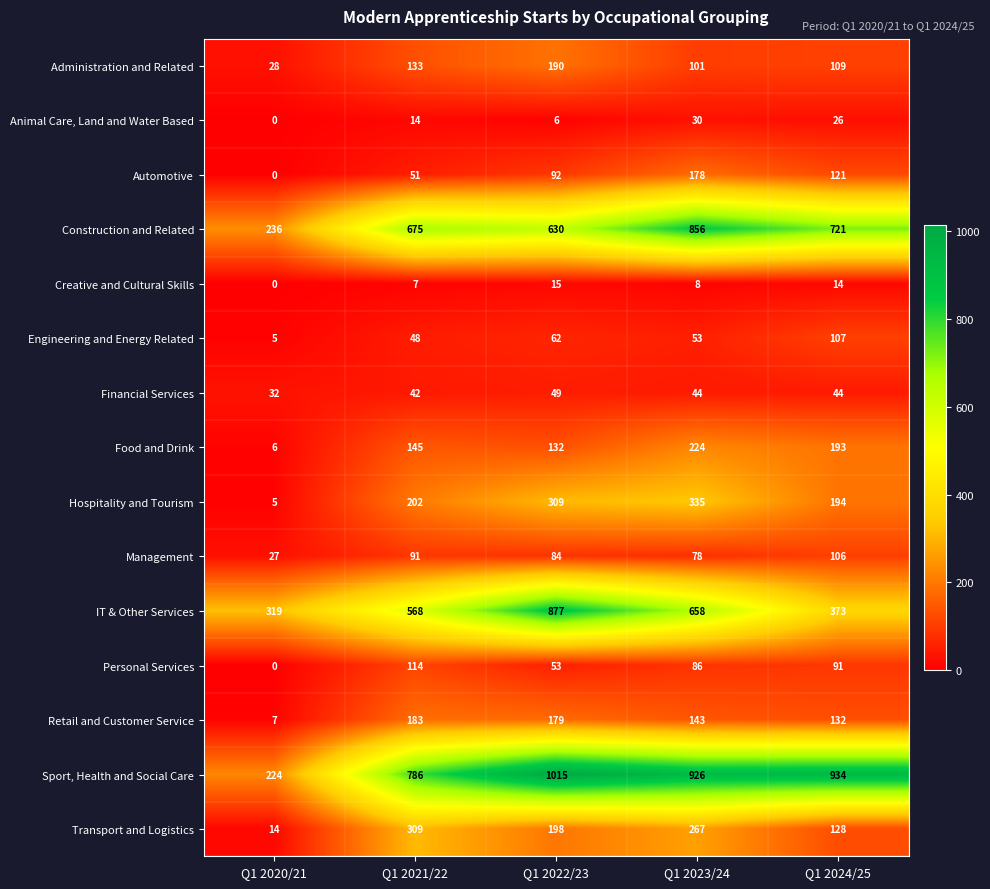

At Q1 2023/24, list the series in order from largest to smallest.

Sport, Health and Social Care, Construction and Related, IT & Other Services, Hospitality and Tourism, Transport and Logistics, Food and Drink, Automotive, Retail and Customer Service, Administration and Related, Personal Services, Management, Engineering and Energy Related, Financial Services, Animal Care, Land and Water Based, Creative and Cultural Skills